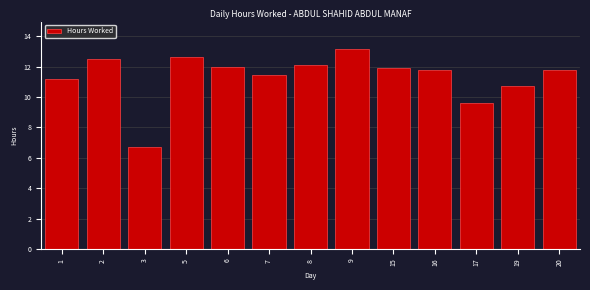

Reading right to left, what are all the values shown in this chart?

20=11.8	19=10.8	17=9.6	16=11.8	15=11.9	9=13.2	8=12.1	7=11.5	6=12.0	5=12.6	3=6.7	2=12.5	1=11.2